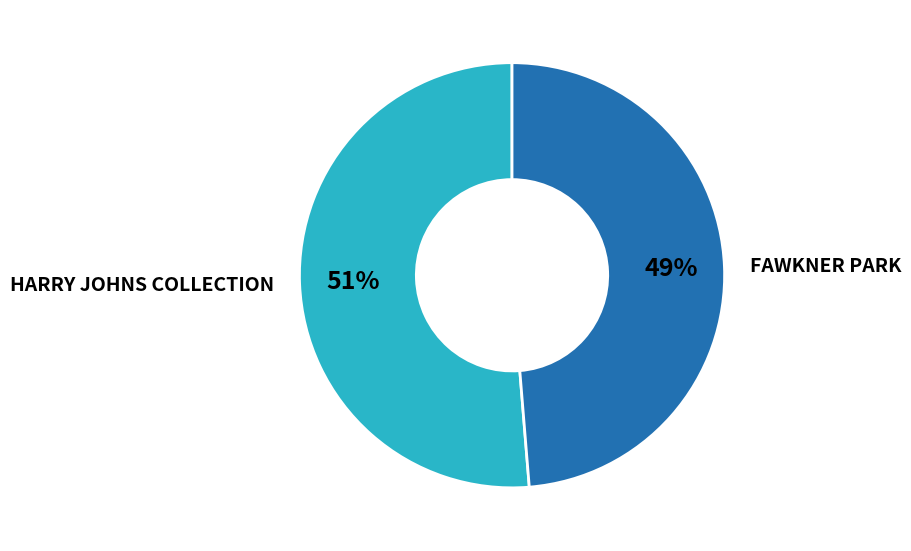

To the nearest percent, what is the average slice percentage?

50%